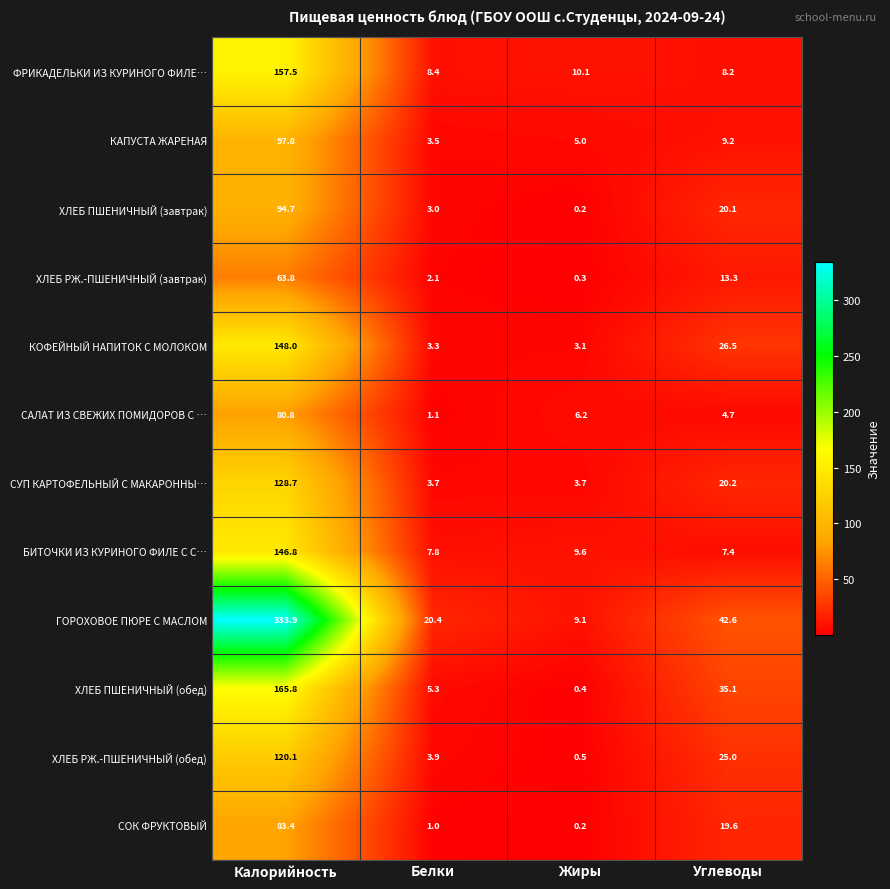

The САЛАТ ИЗ СВЕЖИХ ПОМИДОРОВ С … series shows 10.5 at Жиры. True or false?

False